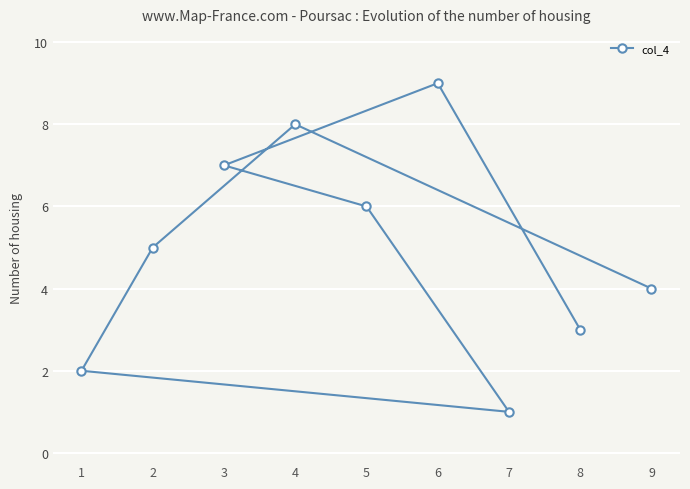

Reading left to right, transcribe all the data shown in this chart.

1=2	2=5	3=7	4=8	5=6	6=9	7=1	8=3	9=4